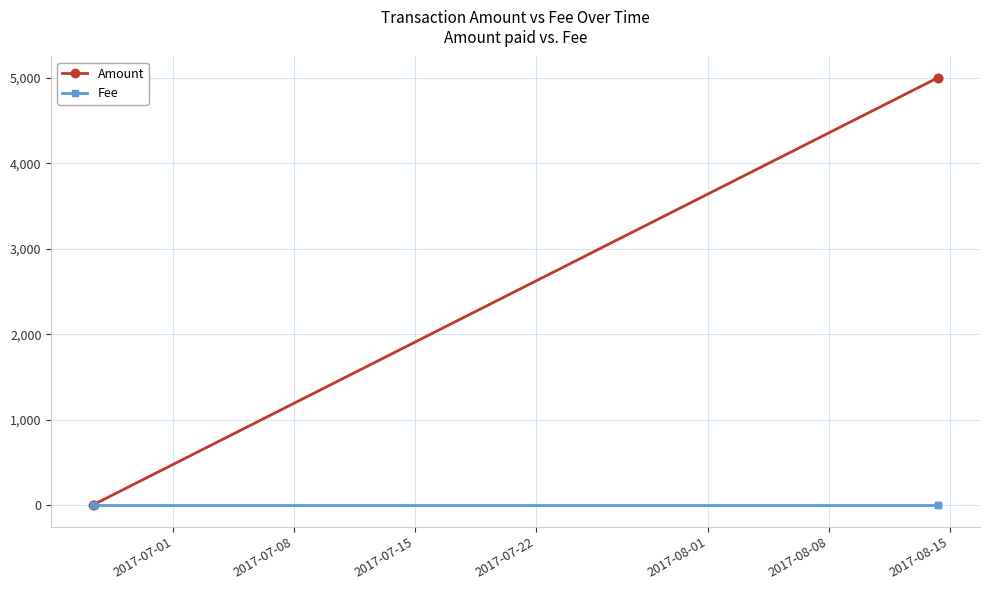

Which series has the widest spread of values?

Amount